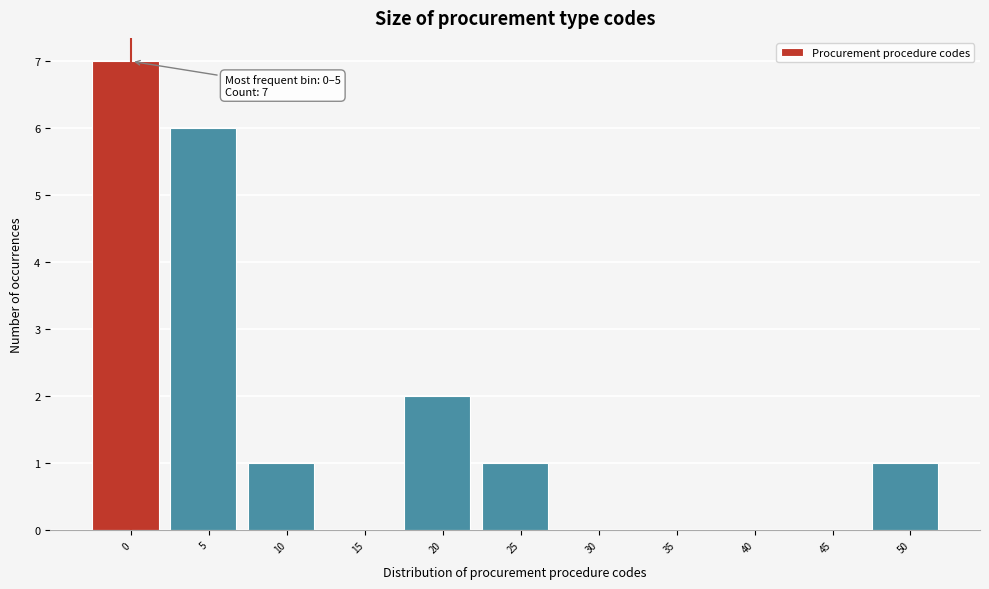

Reading left to right, what are all the values shown in this chart?

0=7	5=6	10=1	15=0	20=2	25=1	30=0	35=0	40=0	45=0	50=1